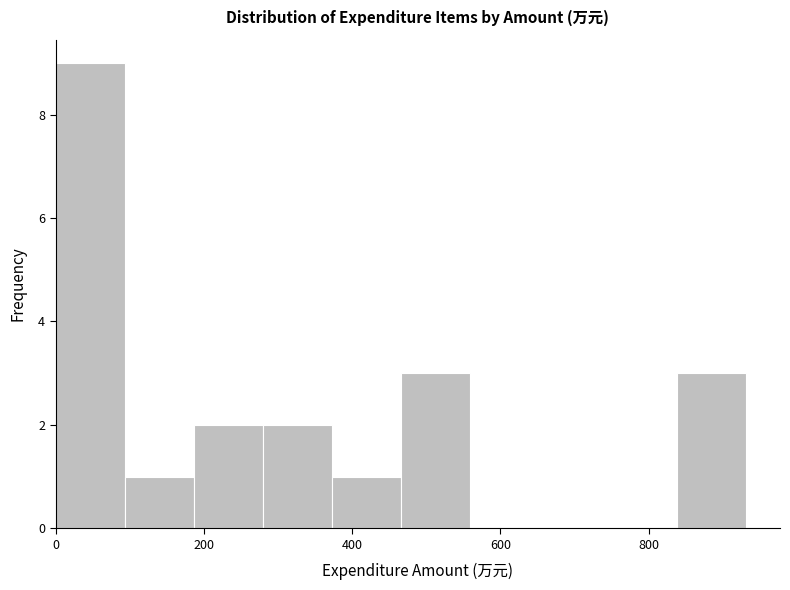

How tall is the bar that spans 180 to 280 on the x-axis? Neither the bar edges nor the heights are printed on the chart, so give them approximately, as read against the axes.

2